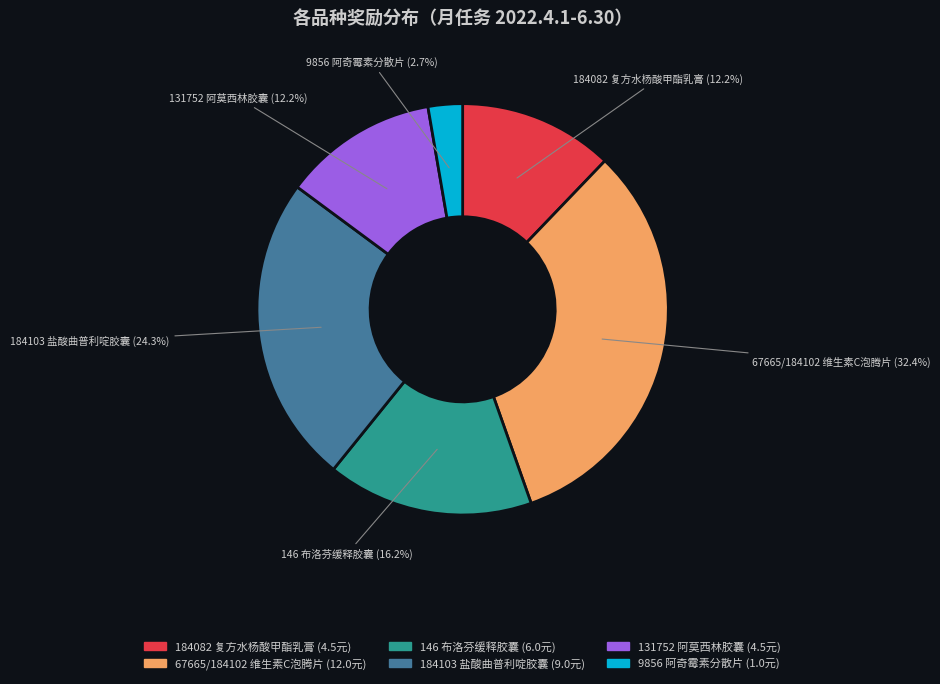

True or false: 9856 阿奇霉素分散片 accounts for 3% of the total.

True